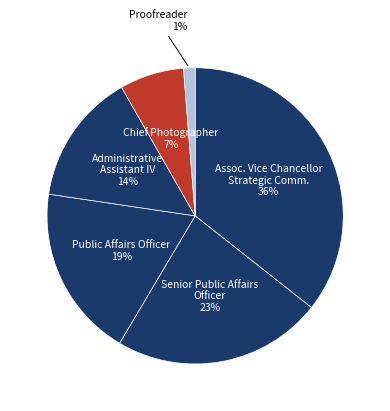

True or false: Public Affairs Officer accounts for 27% of the total.

False